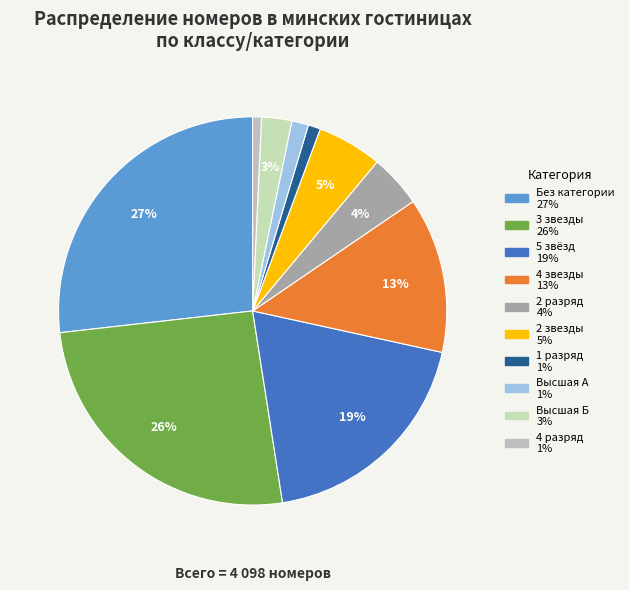

What percentage is NOT represented by Высшая Б?

97.5%